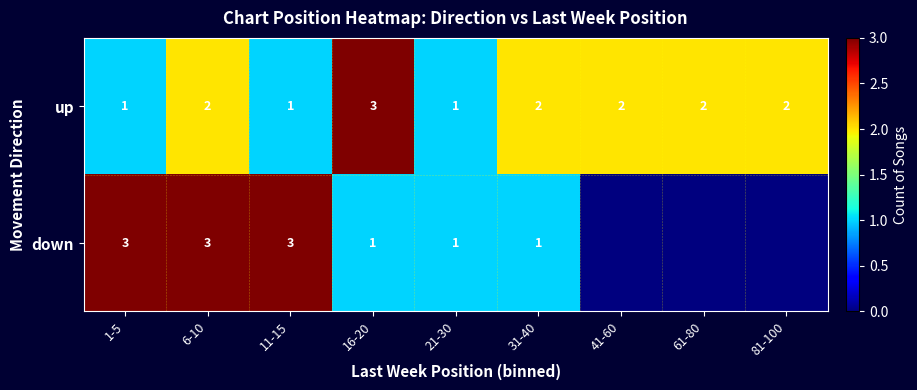

Rank the series at 16-20 from lowest to highest value.

down, up